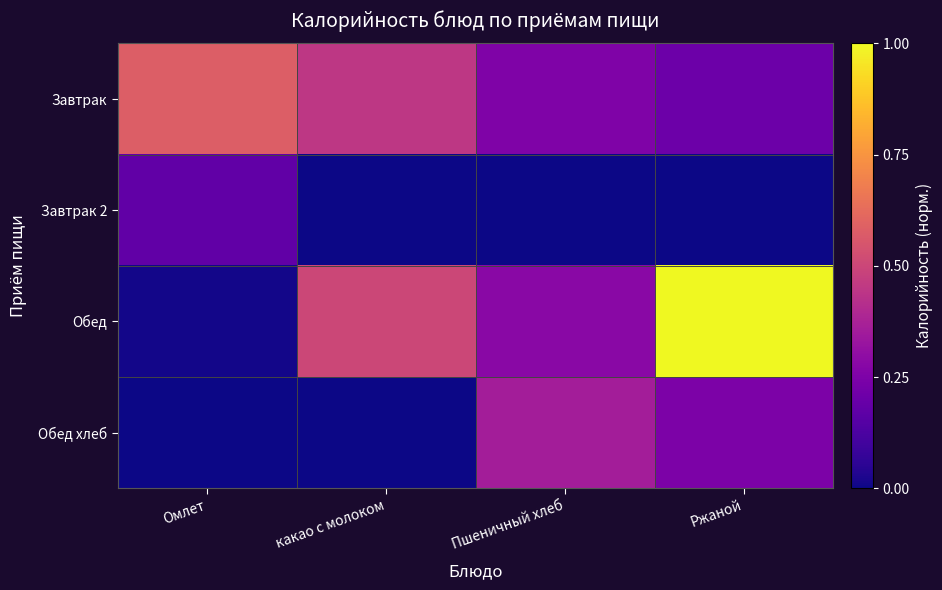

Which category has the highest value across all series?

Ржаной